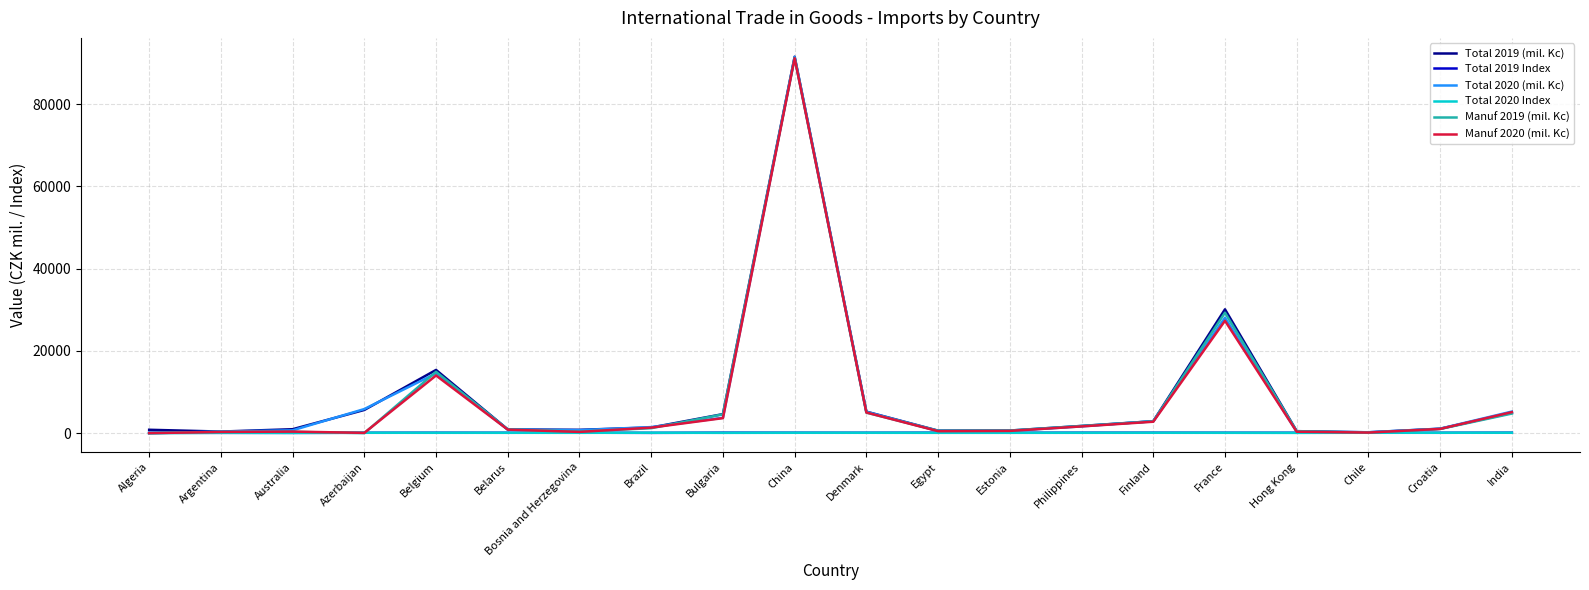

Between which two adjacent categories do Total 2019 Index and Total 2020 Index first intersect?

Algeria and Argentina